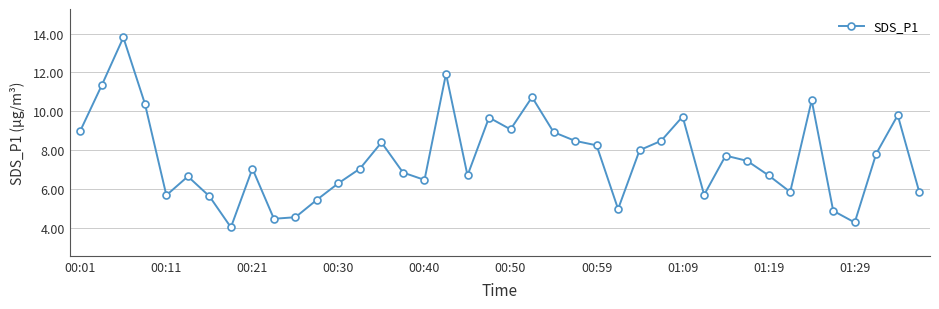

True or false: there are more than 1 points higher than both neighbors.

True